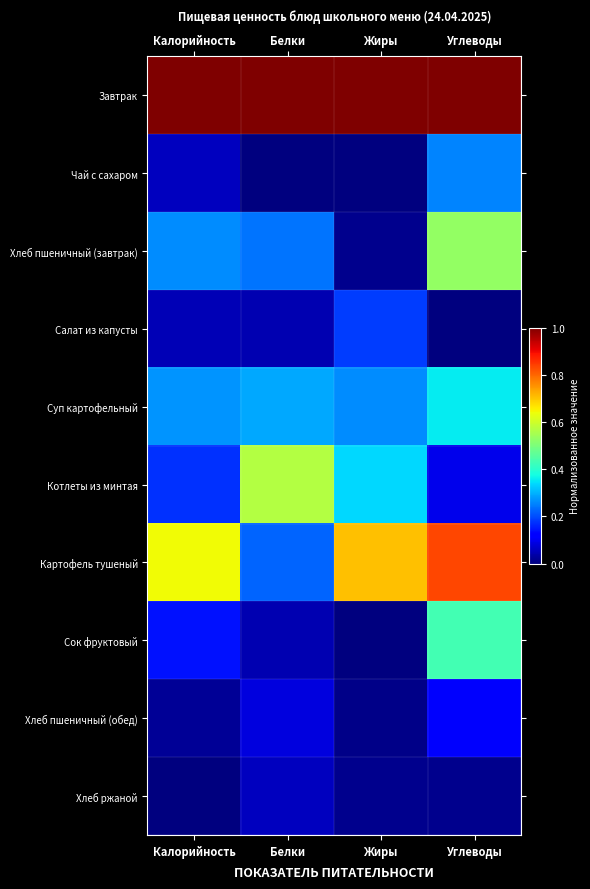

Which series has the widest spread of values?

Картофель тушеный